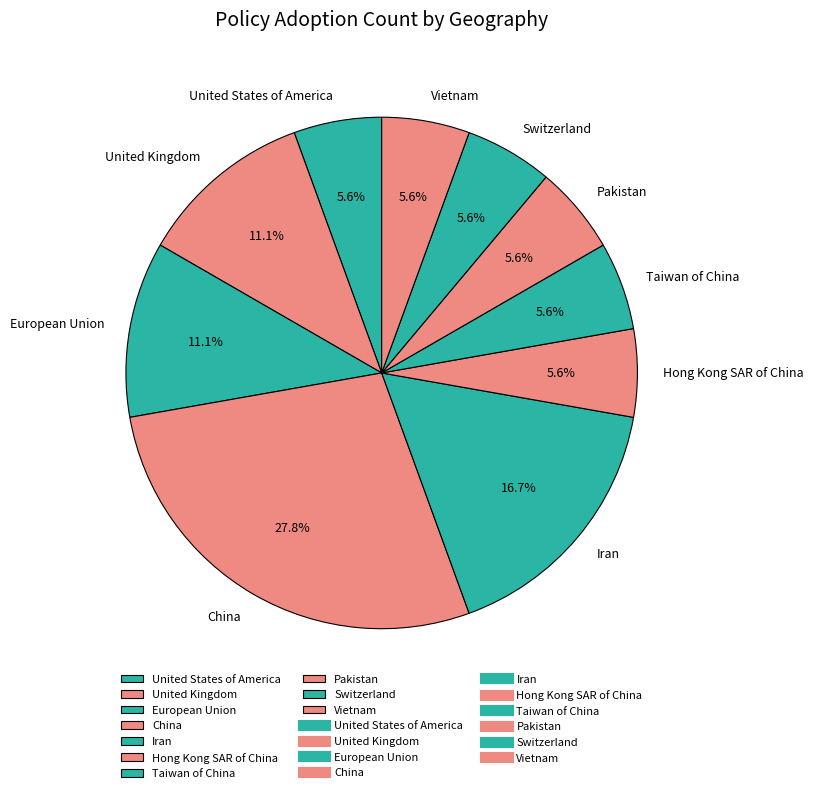

What is the ratio of the value at Taiwan of China to the value at Vietnam?

1.0